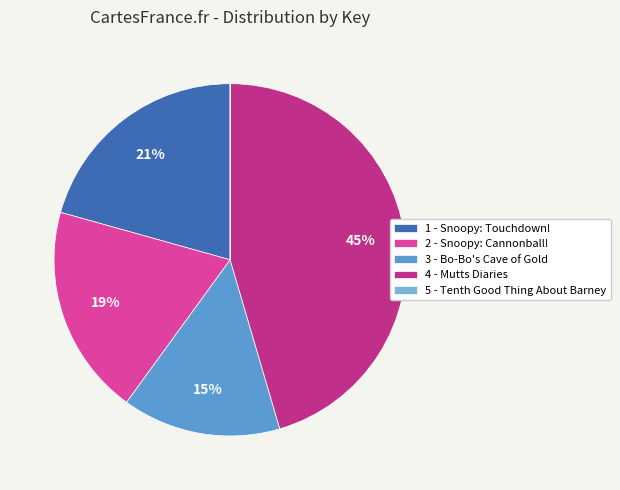

The 4 - Mutts Diaries slice represents 32% of the pie. True or false?

False